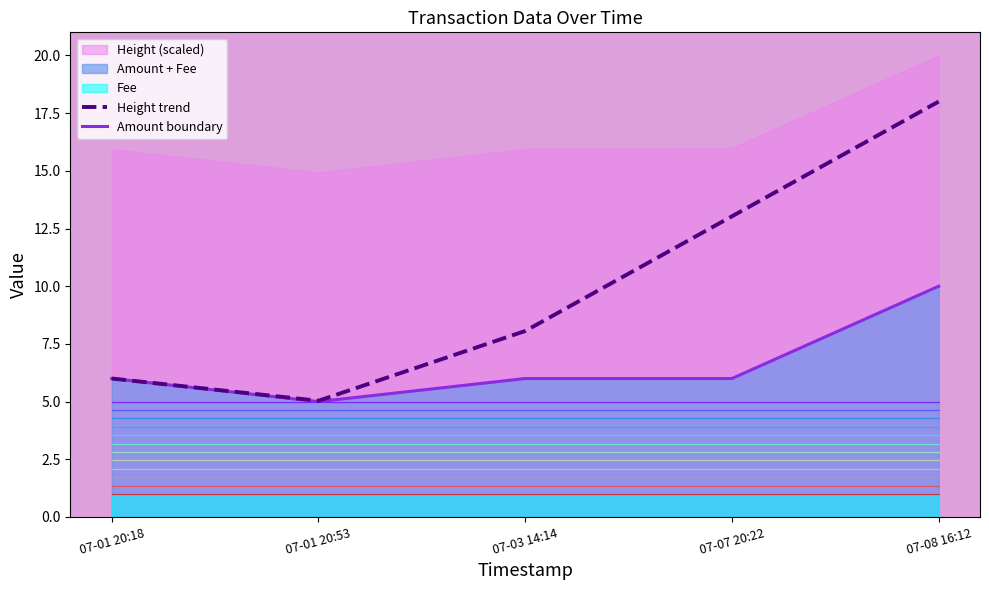

The Amount boundary series shows 8.7 at 07-01 20:18. True or false?

False